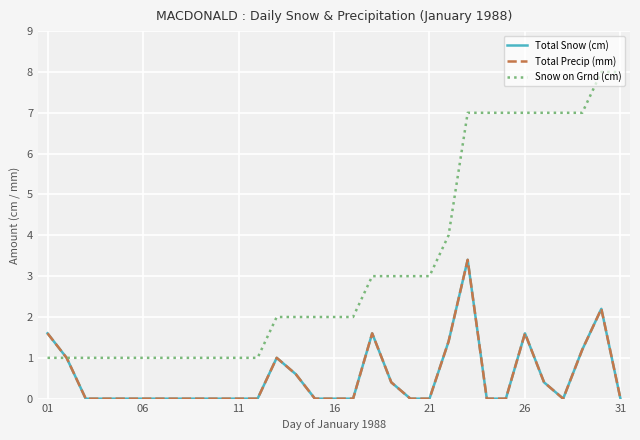

Does the chart have visible grid lines?

Yes